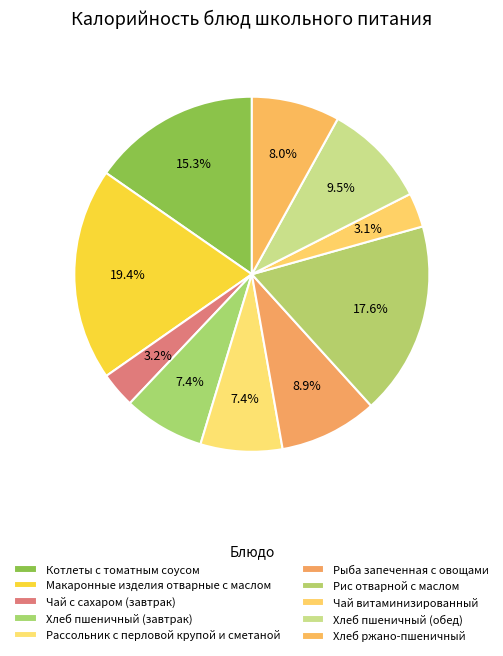

To the nearest percent, what is the difference between the largest and smallest slice percentages?

16%